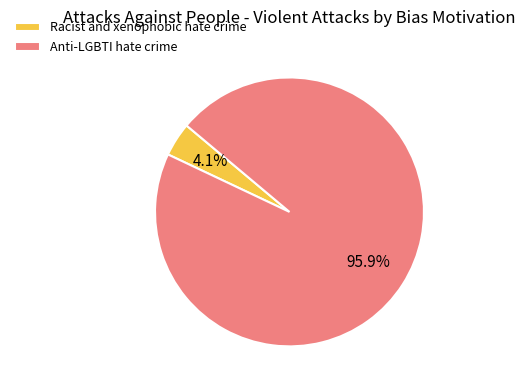

What percentage do Racist and xenophobic hate crime and Anti-LGBTI hate crime together represent?

100.0%